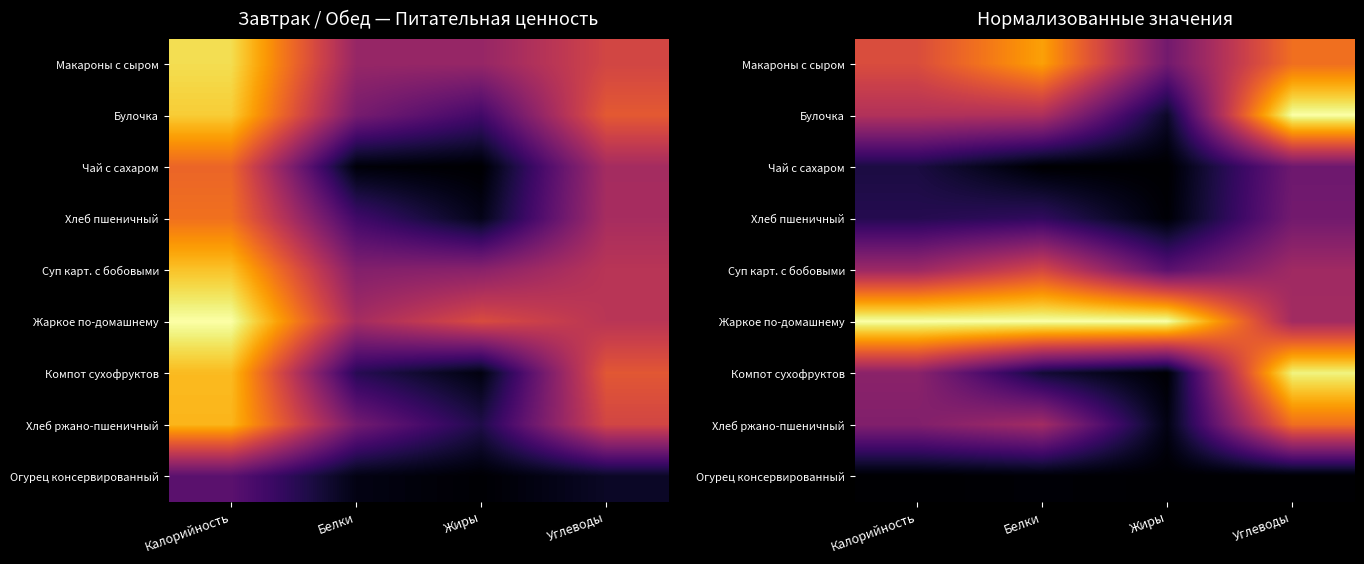

Which has a higher value, Жиры or Калорийность?

Калорийность